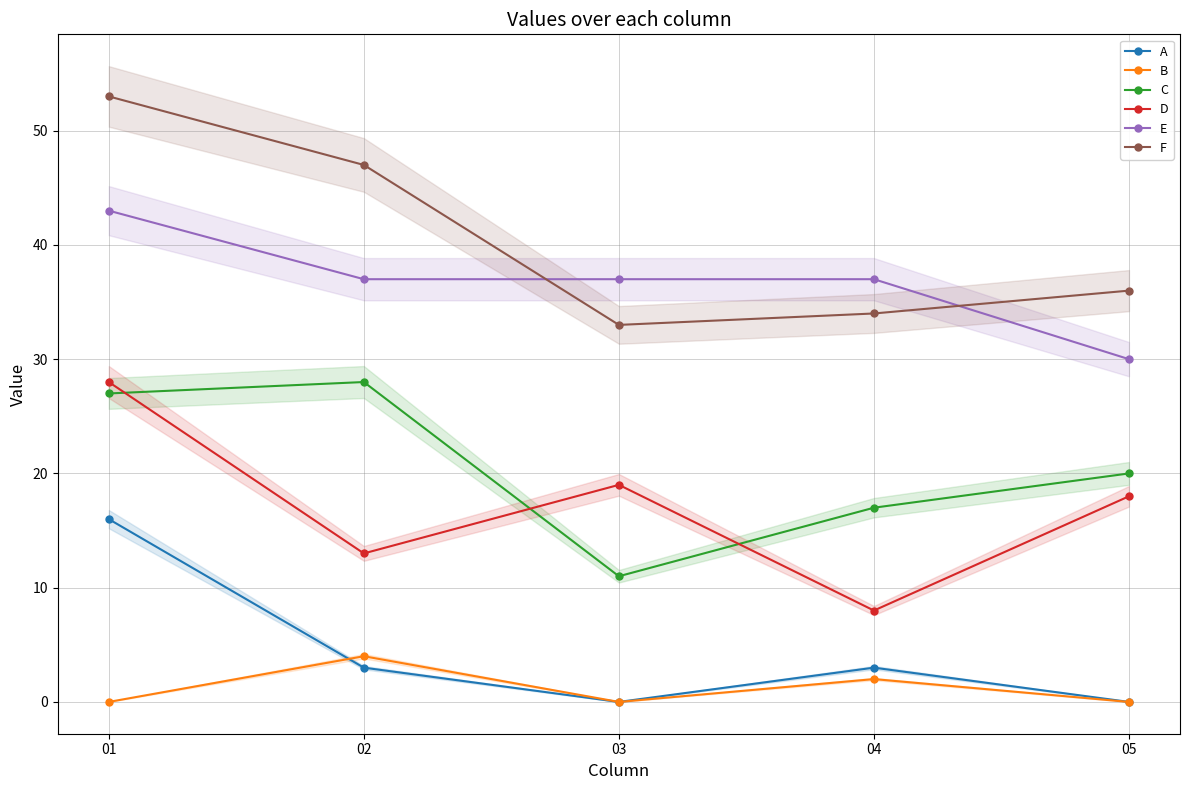

How many interior local valleys does the C series have?

1